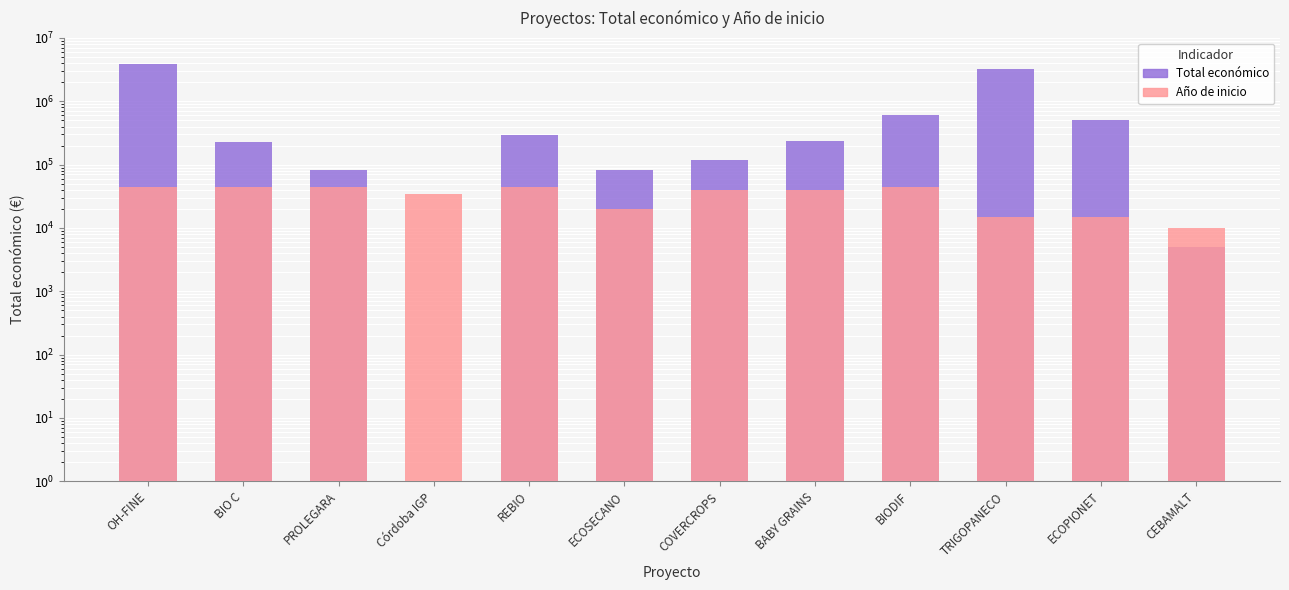

Where does the Total económico series first go above 237042?

OH-FINE